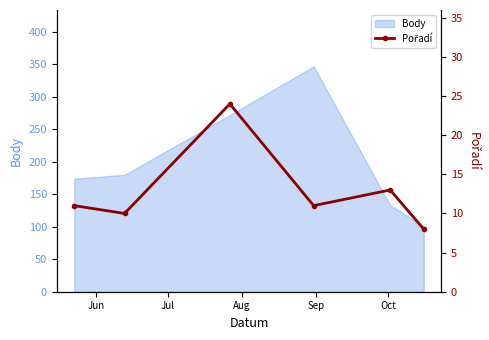

What is the minimum value shown in the chart?

8